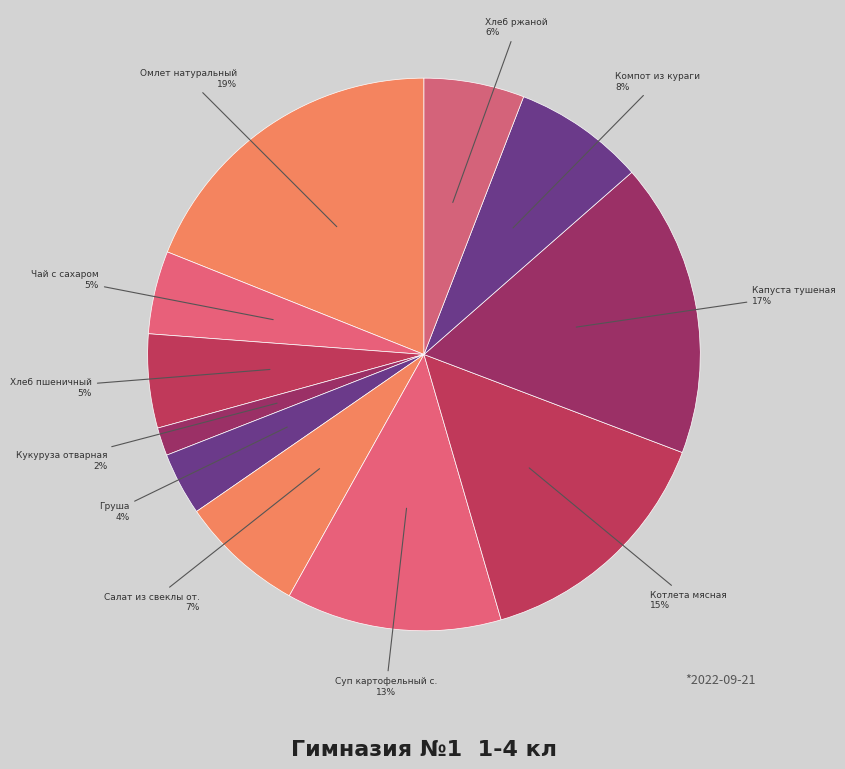

How many segments does this pie chart have?

11